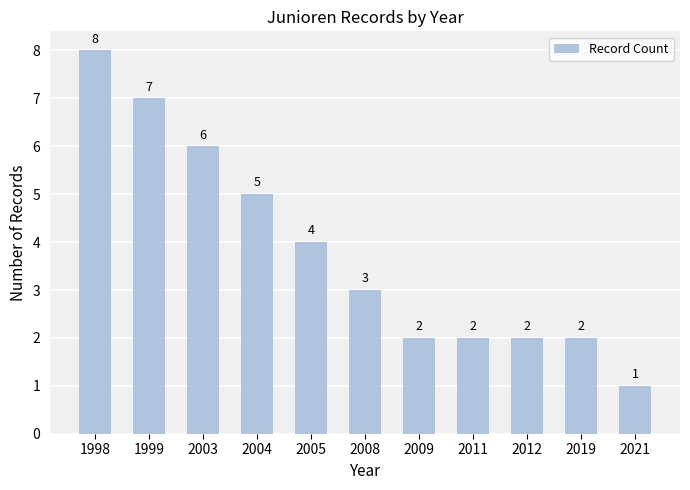

Reading left to right, transcribe all the data shown in this chart.

8	7	6	5	4	3	2	2	2	2	1